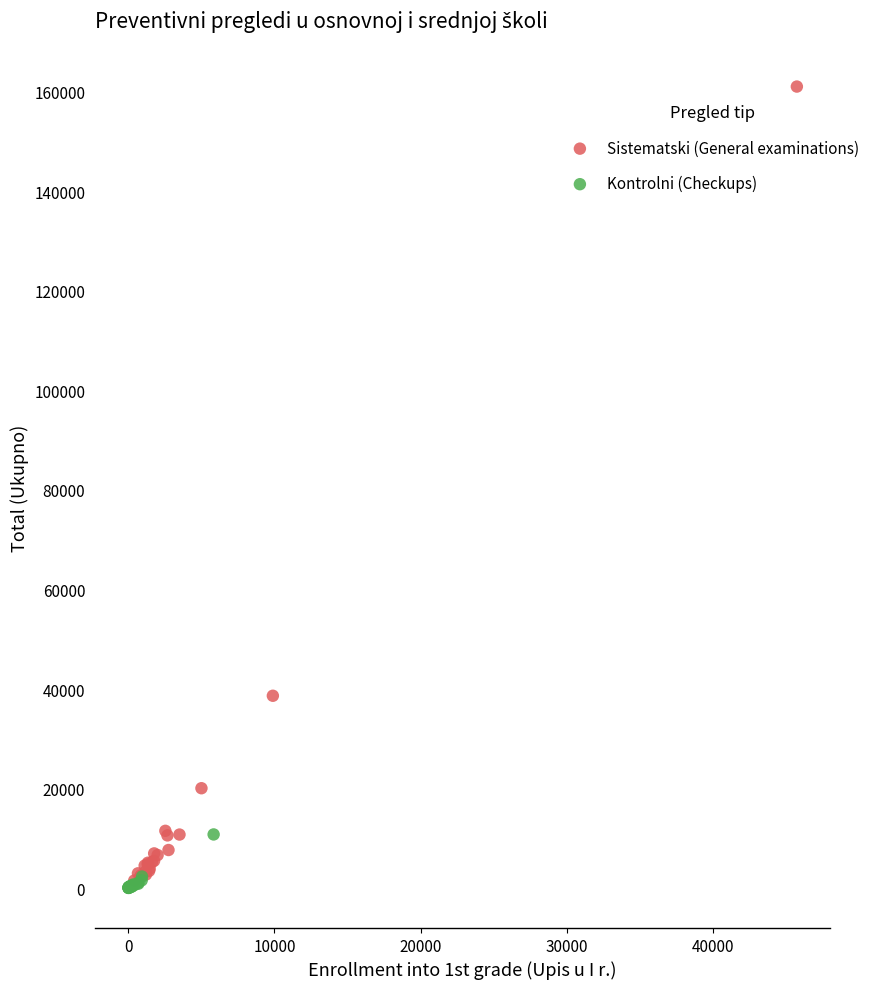

Which series contains the highest Y value?

Sistematski (General examinations)